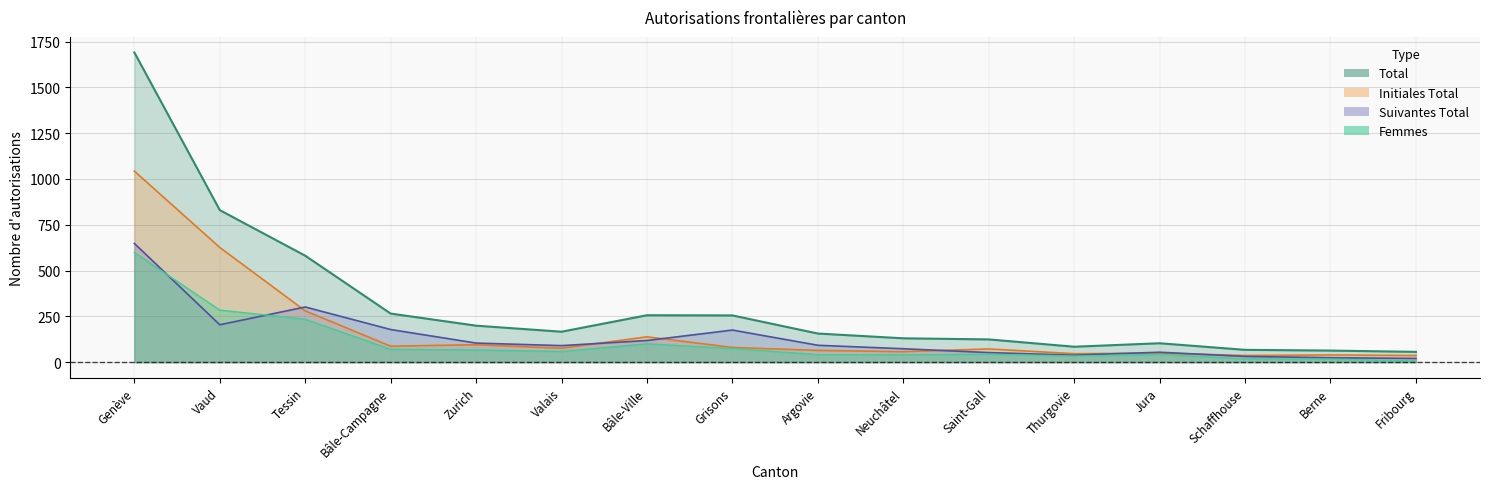

What is the label of the 5th point from the left?

Zurich